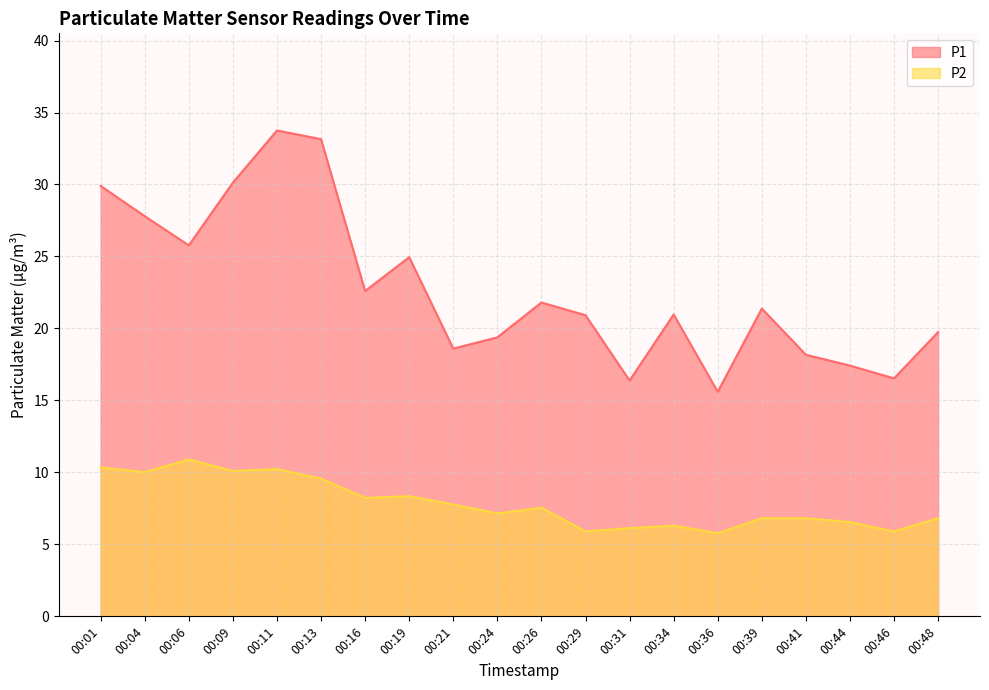

List the series in order of their overall mean, lowest first.

P2, P1